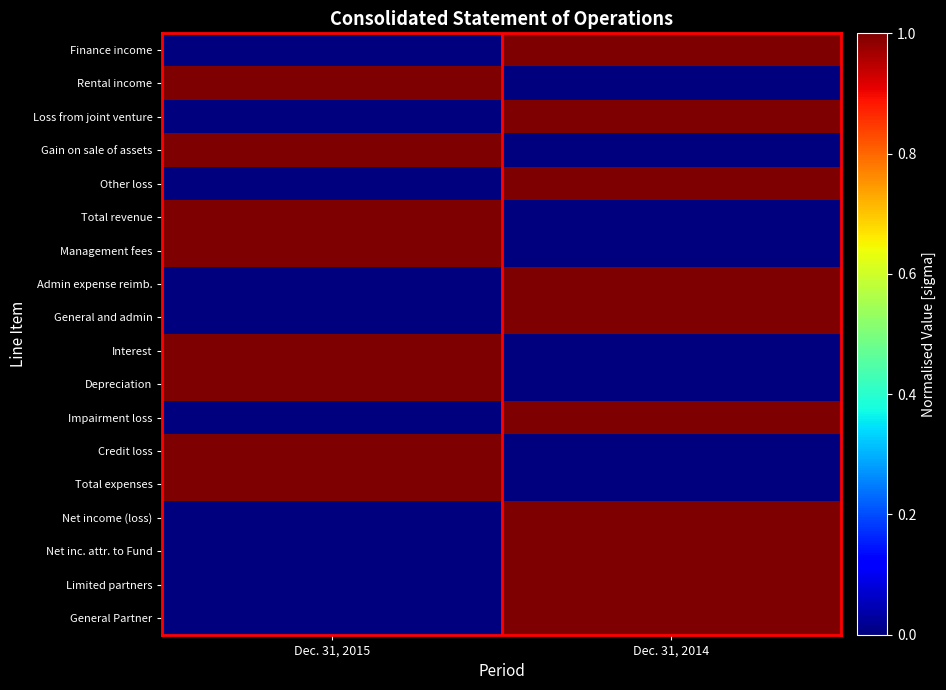

Reading left to right, list all the values displayed in this chart.

Finance income: Dec. 31, 2015=0	Dec. 31, 2014=1
Rental income: Dec. 31, 2015=1	Dec. 31, 2014=0
Loss from joint venture: Dec. 31, 2015=0	Dec. 31, 2014=1
Gain on sale of assets: Dec. 31, 2015=1	Dec. 31, 2014=0
Other loss: Dec. 31, 2015=0	Dec. 31, 2014=1
Total revenue: Dec. 31, 2015=1	Dec. 31, 2014=0
Management fees: Dec. 31, 2015=1	Dec. 31, 2014=0
Admin expense reimb.: Dec. 31, 2015=0	Dec. 31, 2014=1
General and admin: Dec. 31, 2015=0	Dec. 31, 2014=1
Interest: Dec. 31, 2015=1	Dec. 31, 2014=0
Depreciation: Dec. 31, 2015=1	Dec. 31, 2014=0
Impairment loss: Dec. 31, 2015=0	Dec. 31, 2014=1
Credit loss: Dec. 31, 2015=1	Dec. 31, 2014=0
Total expenses: Dec. 31, 2015=1	Dec. 31, 2014=0
Net income (loss): Dec. 31, 2015=0	Dec. 31, 2014=1
Net inc. attr. to Fund: Dec. 31, 2015=0	Dec. 31, 2014=1
Limited partners: Dec. 31, 2015=0	Dec. 31, 2014=1
General Partner: Dec. 31, 2015=0	Dec. 31, 2014=1